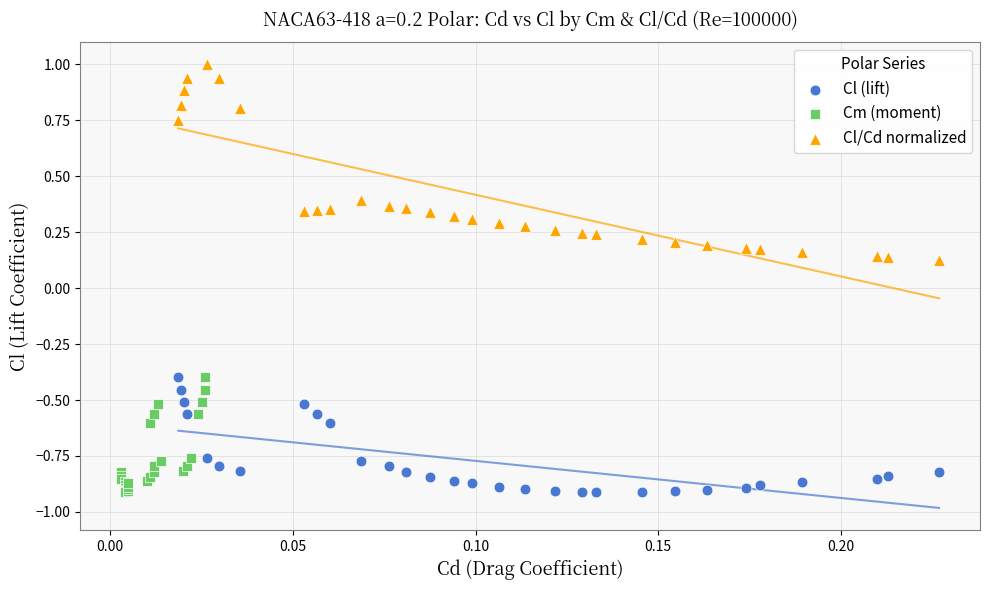

Which series contains the highest Y value?

Cl/Cd normalized